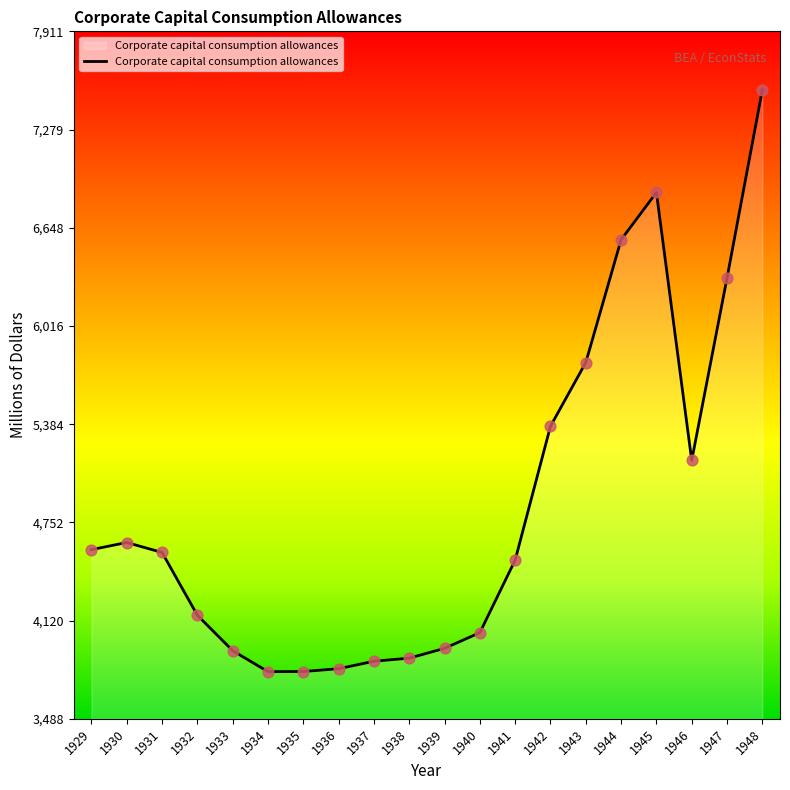

What is the ratio of the value at 1945 to the value at 1936?

1.8